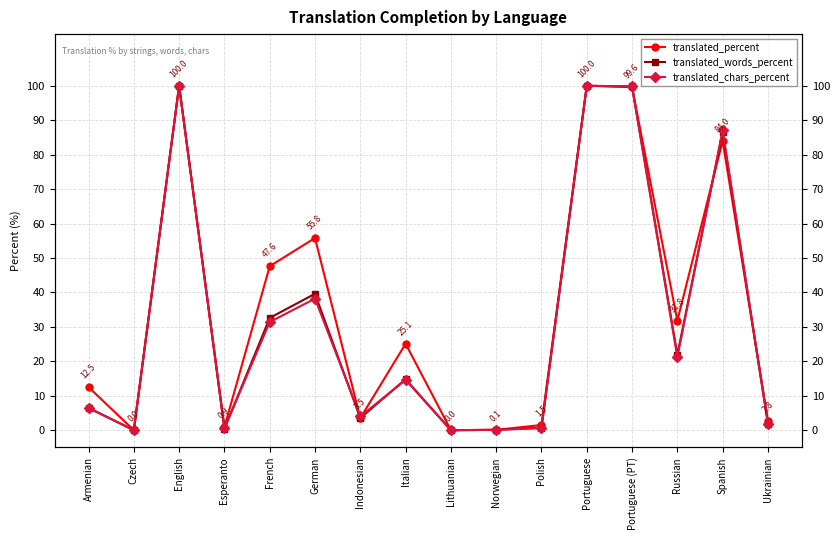

Reading right to left, extract all data points from this chart.

translated_percent: Ukrainian=2.8	Spanish=84.0	Russian=31.8	Portuguese (PT)=99.6	Portuguese=100.0	Polish=1.5	Norwegian=0.1	Lithuanian=0.0	Italian=25.1	Indonesian=3.5	German=55.8	French=47.6	Esperanto=0.9	English=100.0	Czech=0.0	Armenian=12.5
translated_words_percent: Ukrainian=1.9	Spanish=86.6	Russian=21.9	Portuguese (PT)=99.8	Portuguese=100.0	Polish=0.7	Norwegian=0.1	Lithuanian=0.0	Italian=14.8	Indonesian=3.5	German=39.6	French=32.6	Esperanto=0.4	English=100.0	Czech=0.0	Armenian=6.5
translated_chars_percent: Ukrainian=1.9	Spanish=87.1	Russian=21.2	Portuguese (PT)=99.8	Portuguese=100.0	Polish=0.6	Norwegian=0.1	Lithuanian=0.0	Italian=14.6	Indonesian=4.0	German=38.2	French=31.4	Esperanto=0.5	English=100.0	Czech=0.0	Armenian=6.4